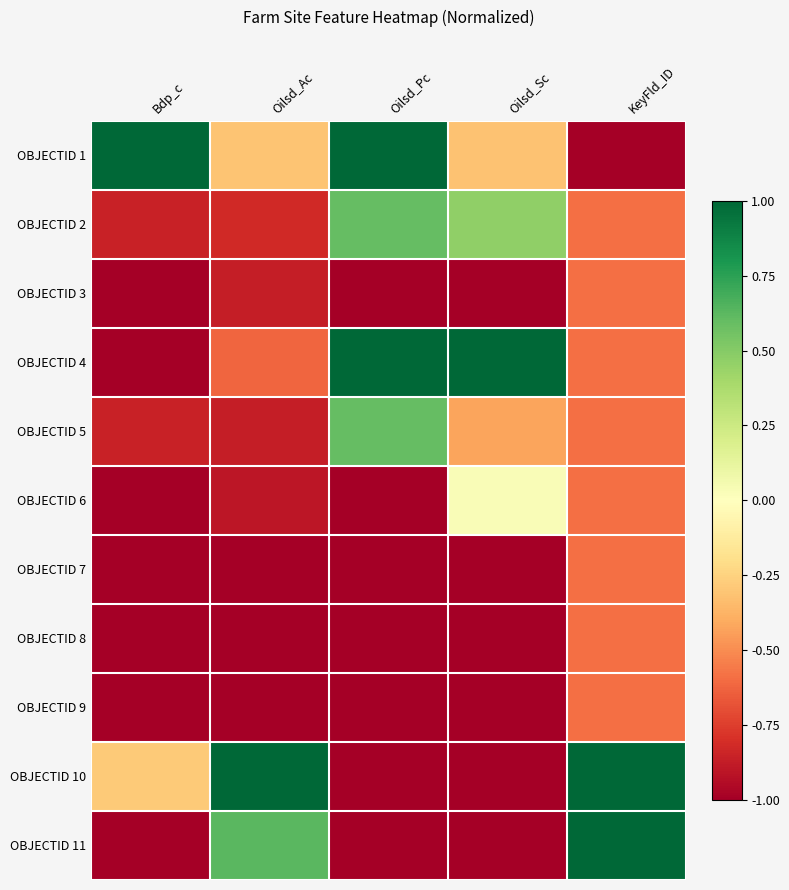

At which category does the chart reach its peak across all series?

Bdp_c